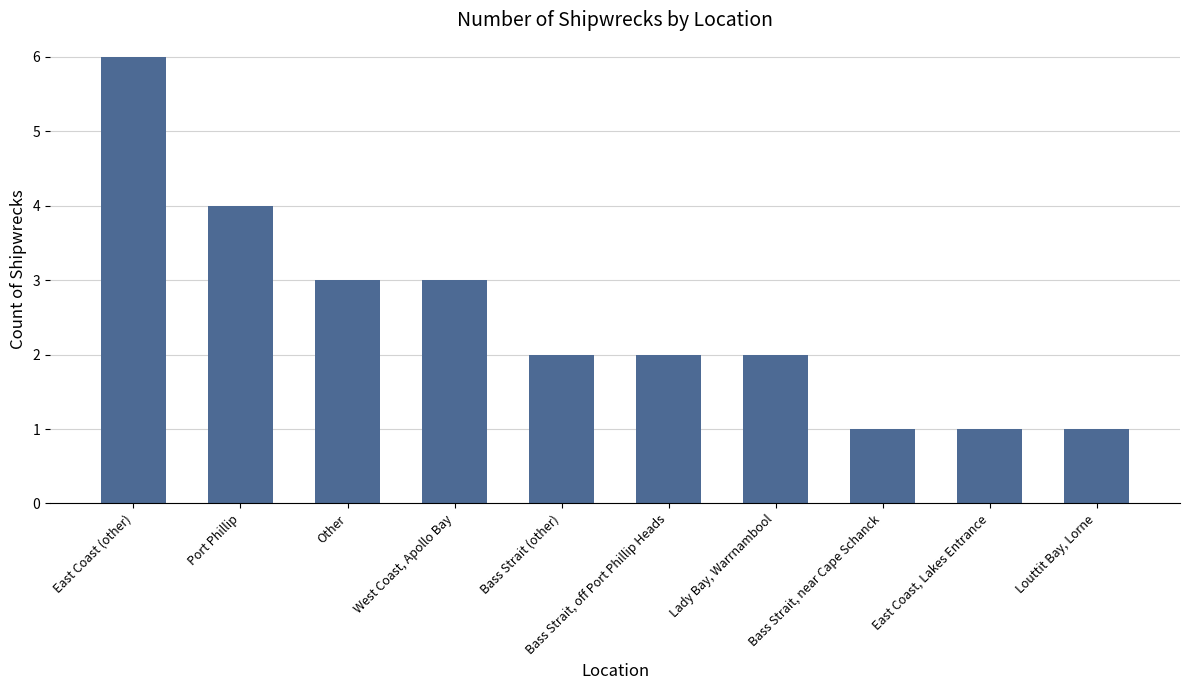

What is the sum of the values at Bass Strait, off Port Phillip Heads and Bass Strait, near Cape Schanck?

3